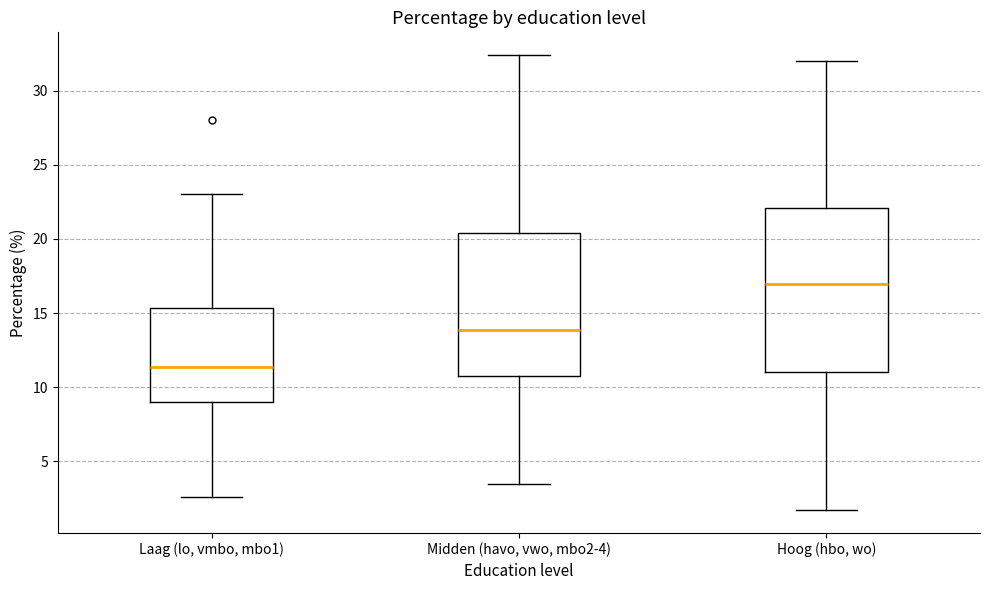

Reading left to right, read every box against the y-axis: the position of its median line, the range the box covers, and the ends of its whiskers. The values are not printed on the chart, so give them approximately, as read against the axis.

Laag (lo, vmbo, mbo1): median 11.5, box 9.0 to 15.5, whiskers 2.5 to 23.0
Midden (havo, vwo, mbo2-4): median 14.0, box 10.5 to 20.5, whiskers 3.5 to 32.5
Hoog (hbo, wo): median 17.0, box 11.0 to 22.0, whiskers 1.5 to 32.0